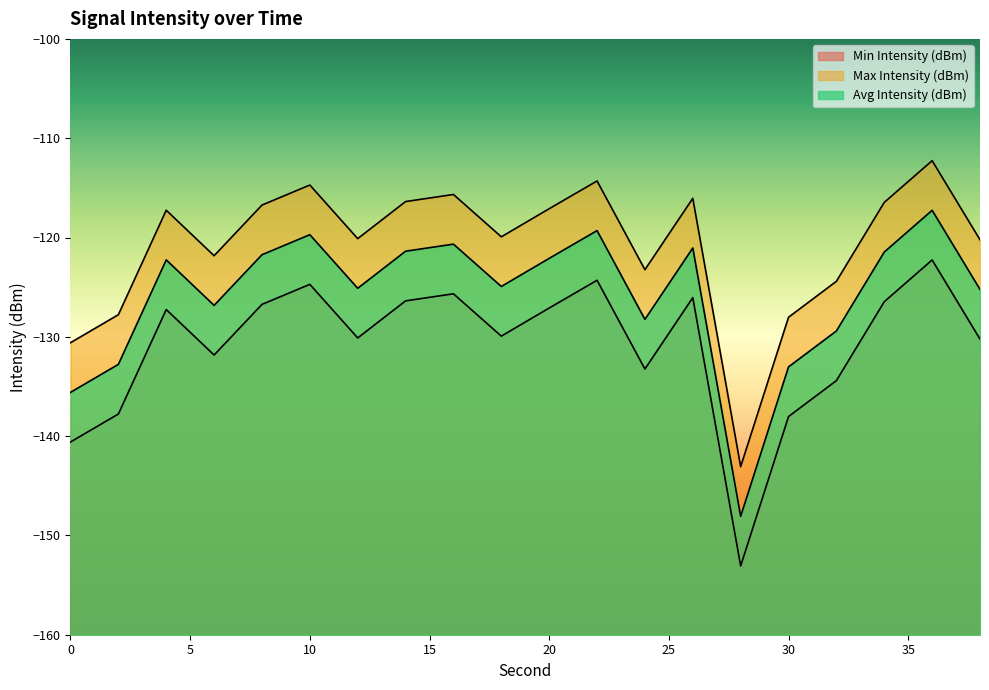

What is the difference between the Avg Intensity (dBm) values at 20 and 0?

13.5